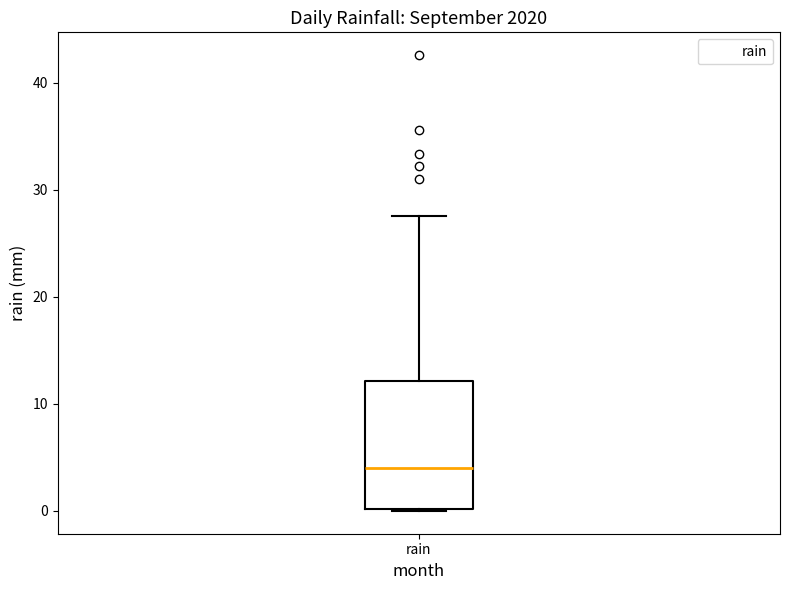

Read this box plot against the y-axis: the position of the median line, the range covered by the box, and the ends of both whiskers. The values are not printed on the chart, so give them approximately, as read against the axis.

median 4, box 0 to 12, whiskers 0 to 28